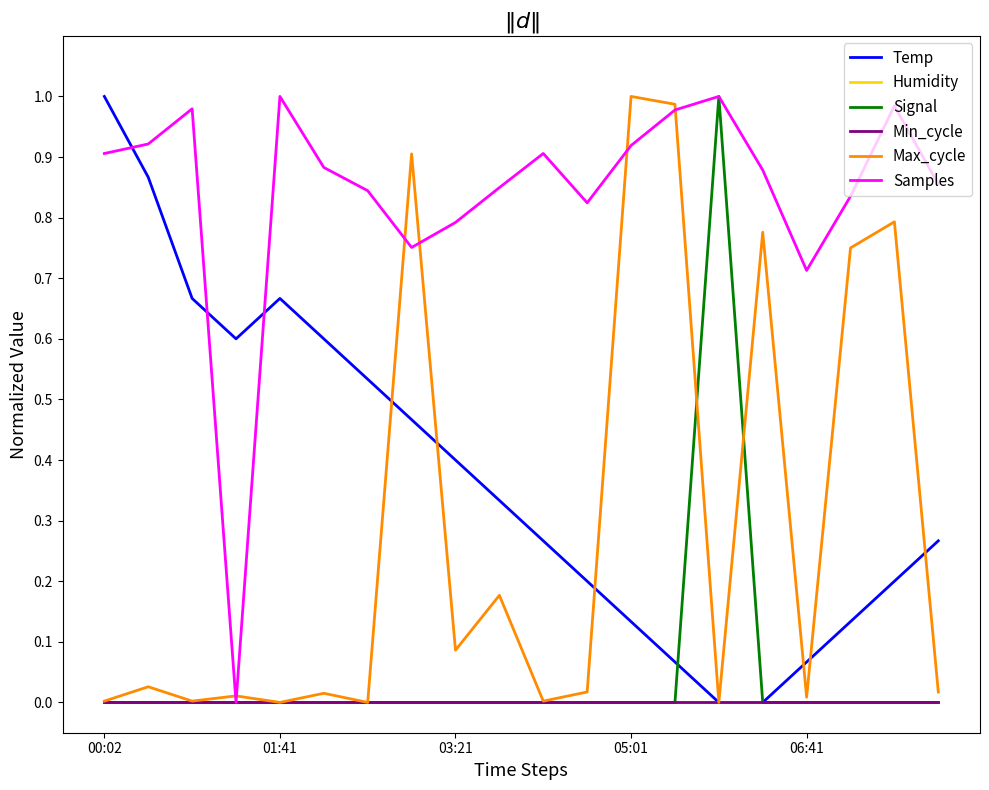

Which series ends up on top after the final intersection of Samples and Max_cycle?

Samples